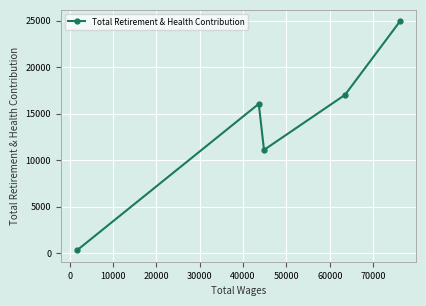

What is the value of the 3rd point from the left?

11097